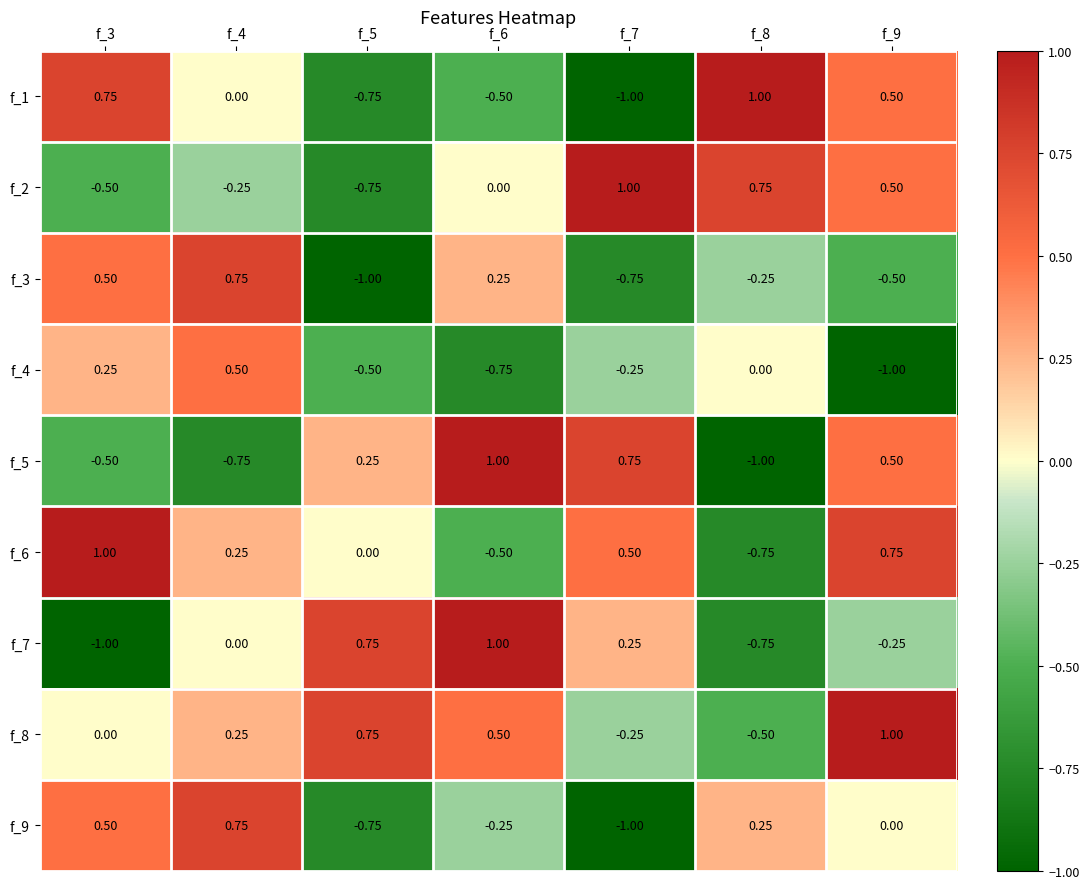

What is the maximum value shown in the chart?

1.0